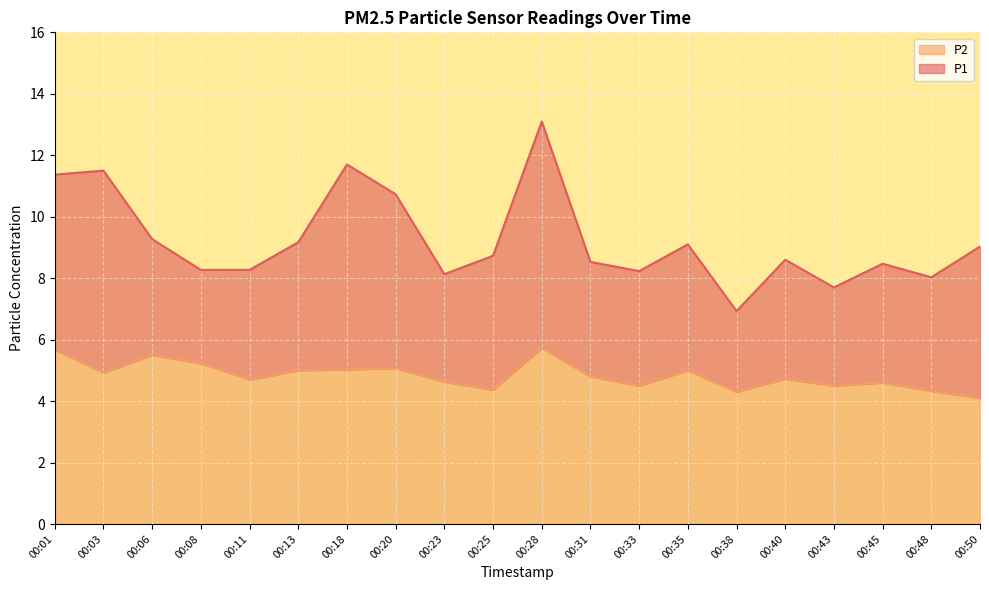

Which category has the lowest value across all series?

00:50